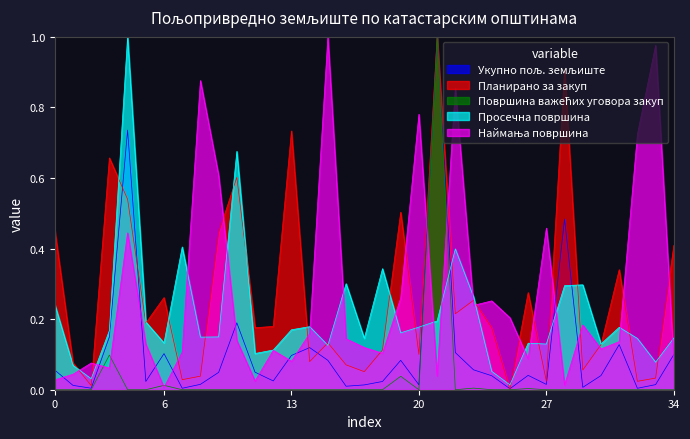

In Укупно пољ. земљиште, how many points are higher than both neighbors (excluding endpoints)?

9